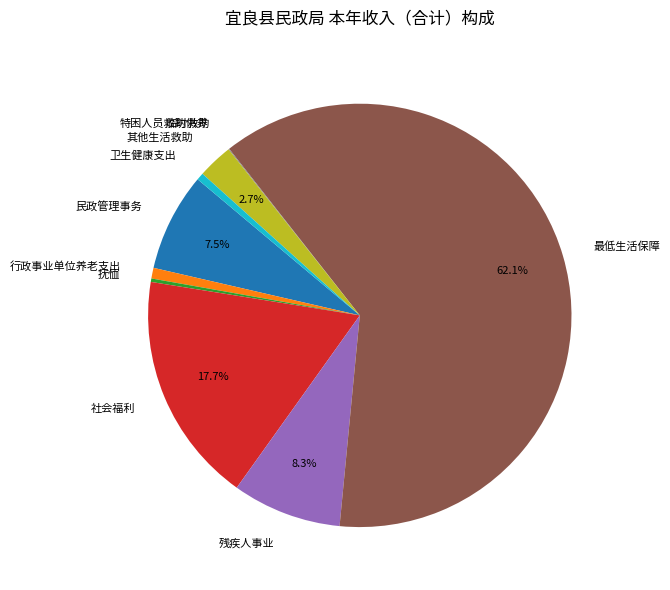

Which category has the biggest portion of the pie?

最低生活保障